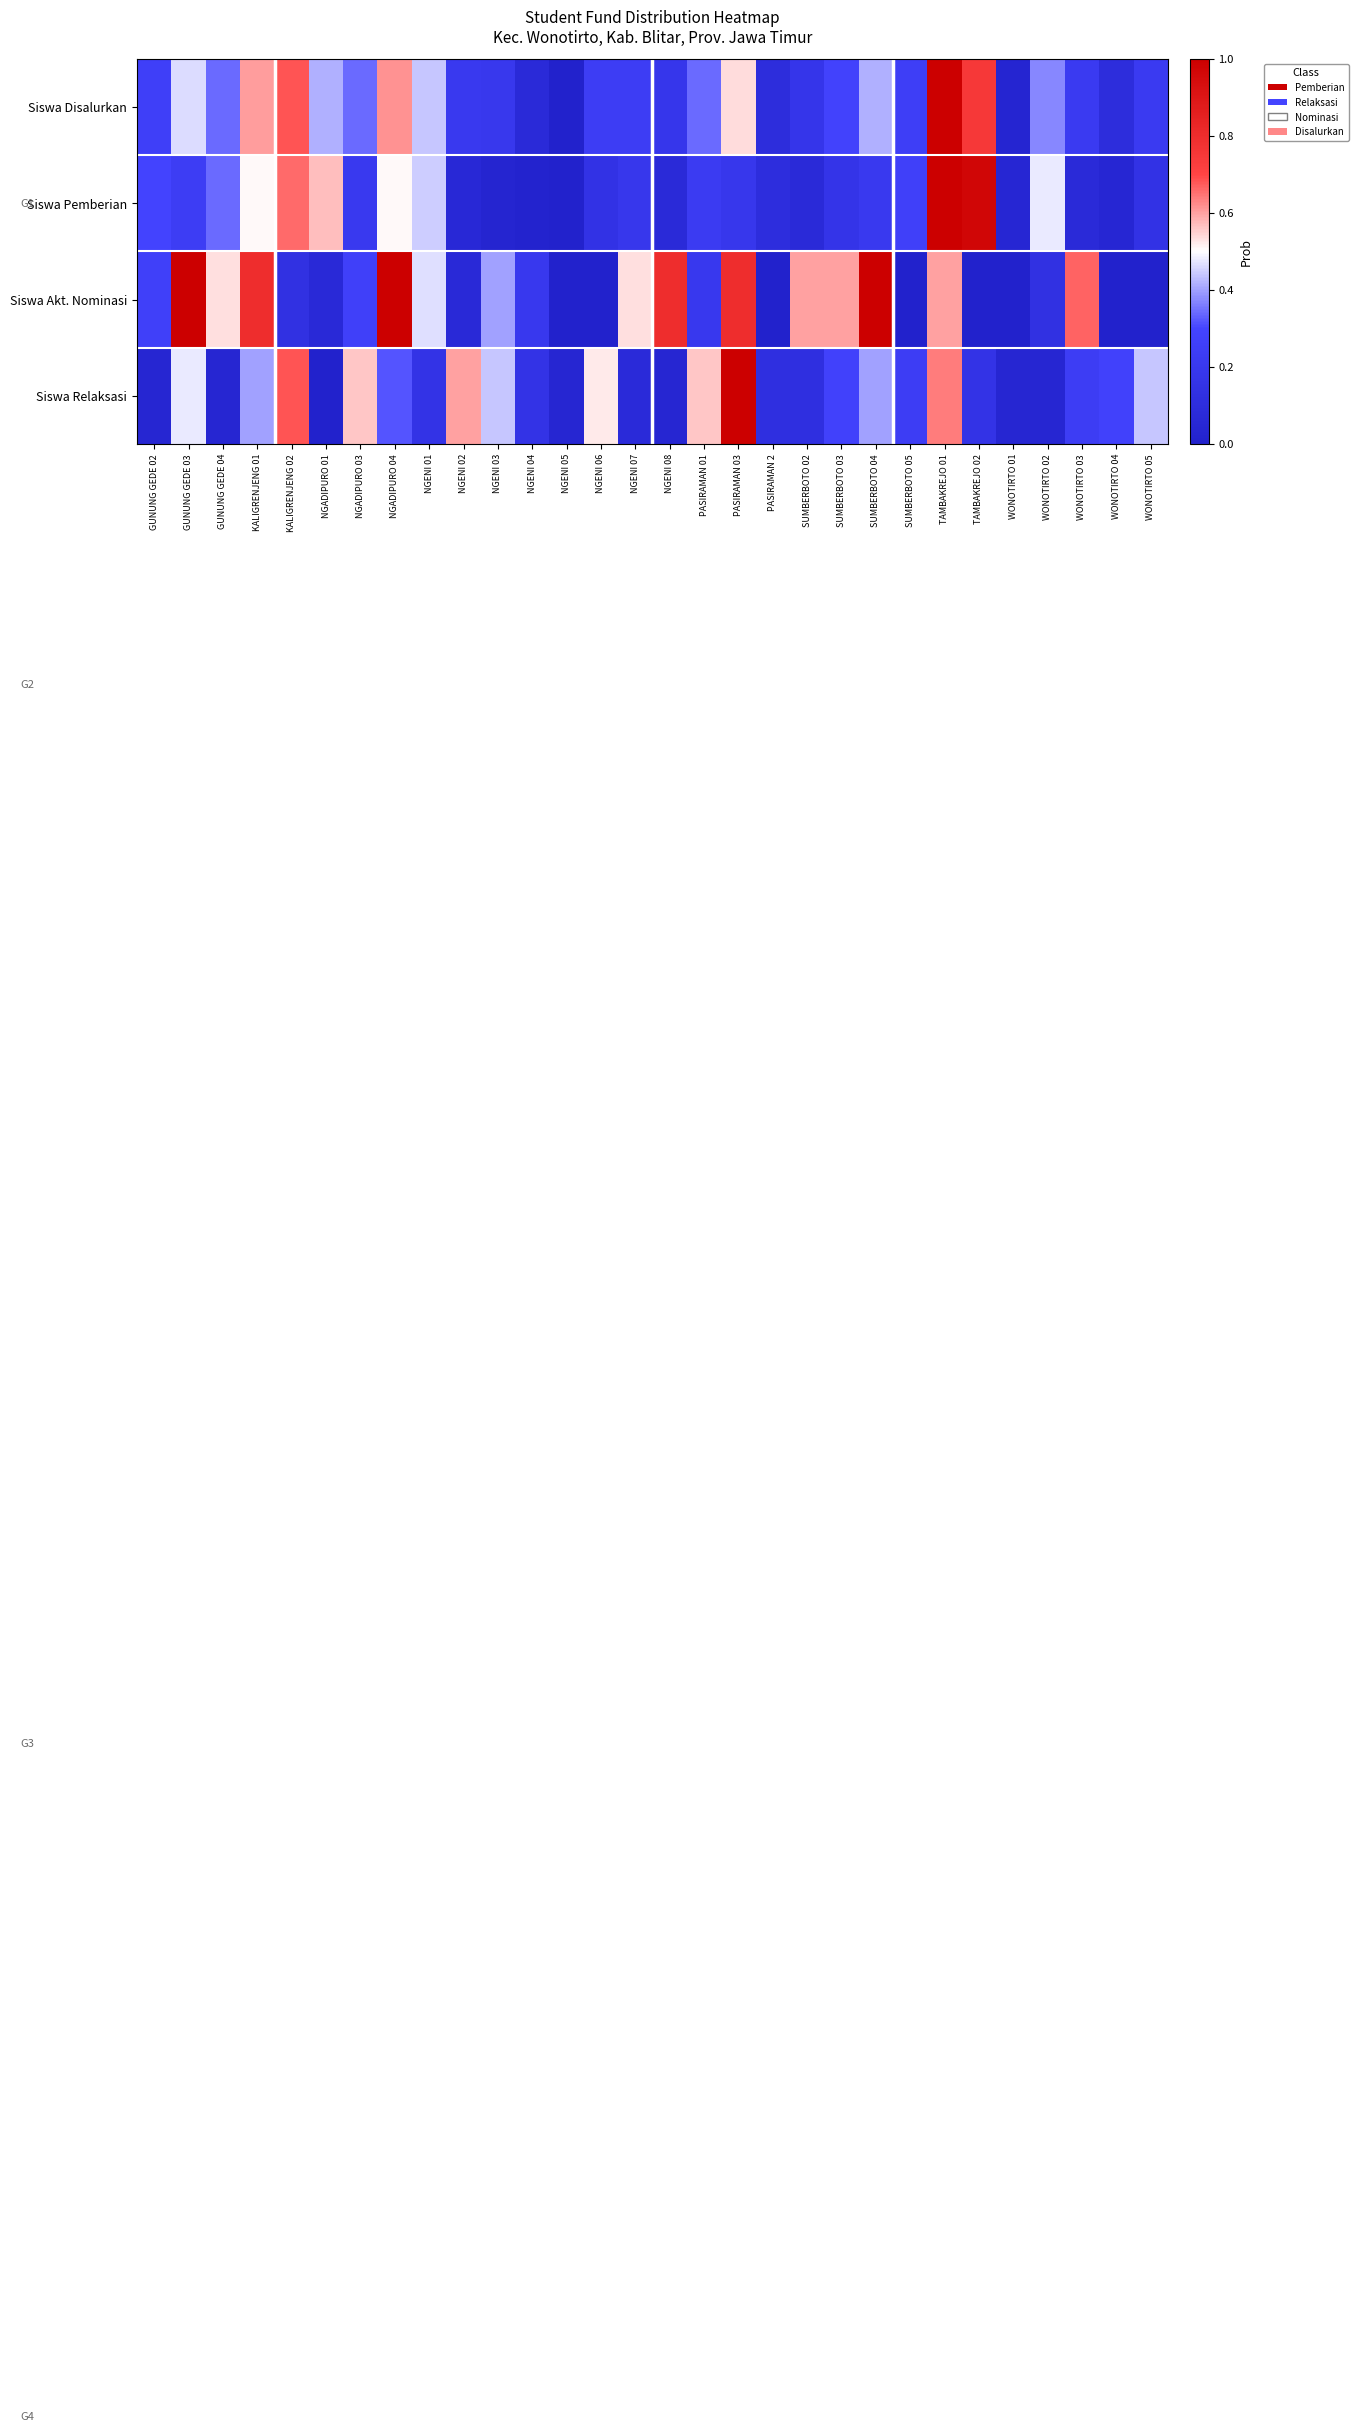

Reading left to right, extract all data points from this chart.

Siswa Disalurkan: GUNUNG GEDE 02=0.3	GUNUNG GEDE 03=0.5	GUNUNG GEDE 04=0.3	KALIGRENJENG 01=0.6	KALIGRENJENG 02=0.7	NGADIPURO 01=0.4	NGADIPURO 03=0.3	NGADIPURO 04=0.6	NGENI 01=0.4	NGENI 02=0.2	NGENI 03=0.2	NGENI 04=0.1	NGENI 05=0.0	NGENI 06=0.2	NGENI 07=0.2	NGENI 08=0.2	PASIRAMAN 01=0.3	PASIRAMAN 03=0.5	PASIRAMAN 2=0.1	SUMBERBOTO 02=0.2	SUMBERBOTO 03=0.3	SUMBERBOTO 04=0.4	SUMBERBOTO 05=0.3	TAMBAKREJO 01=1.0	TAMBAKREJO 02=0.7	WONOTIRTO 01=0.0	WONOTIRTO 02=0.4	WONOTIRTO 03=0.2	WONOTIRTO 04=0.1	WONOTIRTO 05=0.2
Siswa Pemberian: GUNUNG GEDE 02=0.3	GUNUNG GEDE 03=0.2	GUNUNG GEDE 04=0.3	KALIGRENJENG 01=0.5	KALIGRENJENG 02=0.7	NGADIPURO 01=0.6	NGADIPURO 03=0.2	NGADIPURO 04=0.5	NGENI 01=0.4	NGENI 02=0.1	NGENI 03=0.0	NGENI 04=0.0	NGENI 05=0.0	NGENI 06=0.1	NGENI 07=0.2	NGENI 08=0.1	PASIRAMAN 01=0.2	PASIRAMAN 03=0.2	PASIRAMAN 2=0.1	SUMBERBOTO 02=0.1	SUMBERBOTO 03=0.2	SUMBERBOTO 04=0.2	SUMBERBOTO 05=0.3	TAMBAKREJO 01=1.0	TAMBAKREJO 02=1.0	WONOTIRTO 01=0.0	WONOTIRTO 02=0.5	WONOTIRTO 03=0.1	WONOTIRTO 04=0.0	WONOTIRTO 05=0.1
Siswa Akt. Nominasi: GUNUNG GEDE 02=0.3	GUNUNG GEDE 03=1.0	GUNUNG GEDE 04=0.5	KALIGRENJENG 01=0.8	KALIGRENJENG 02=0.1	NGADIPURO 01=0.1	NGADIPURO 03=0.3	NGADIPURO 04=1.0	NGENI 01=0.5	NGENI 02=0.1	NGENI 03=0.4	NGENI 04=0.2	NGENI 05=0.0	NGENI 06=0.0	NGENI 07=0.5	NGENI 08=0.8	PASIRAMAN 01=0.2	PASIRAMAN 03=0.8	PASIRAMAN 2=0.0	SUMBERBOTO 02=0.6	SUMBERBOTO 03=0.6	SUMBERBOTO 04=1.0	SUMBERBOTO 05=0.0	TAMBAKREJO 01=0.6	TAMBAKREJO 02=0.0	WONOTIRTO 01=0.0	WONOTIRTO 02=0.1	WONOTIRTO 03=0.7	WONOTIRTO 04=0.0	WONOTIRTO 05=0.0
Siswa Relaksasi: GUNUNG GEDE 02=0.0	GUNUNG GEDE 03=0.5	GUNUNG GEDE 04=0.0	KALIGRENJENG 01=0.4	KALIGRENJENG 02=0.7	NGADIPURO 01=0.0	NGADIPURO 03=0.6	NGADIPURO 04=0.3	NGENI 01=0.2	NGENI 02=0.6	NGENI 03=0.4	NGENI 04=0.2	NGENI 05=0.0	NGENI 06=0.5	NGENI 07=0.1	NGENI 08=0.0	PASIRAMAN 01=0.6	PASIRAMAN 03=1.0	PASIRAMAN 2=0.1	SUMBERBOTO 02=0.1	SUMBERBOTO 03=0.3	SUMBERBOTO 04=0.4	SUMBERBOTO 05=0.2	TAMBAKREJO 01=0.6	TAMBAKREJO 02=0.2	WONOTIRTO 01=0.0	WONOTIRTO 02=0.0	WONOTIRTO 03=0.2	WONOTIRTO 04=0.3	WONOTIRTO 05=0.4